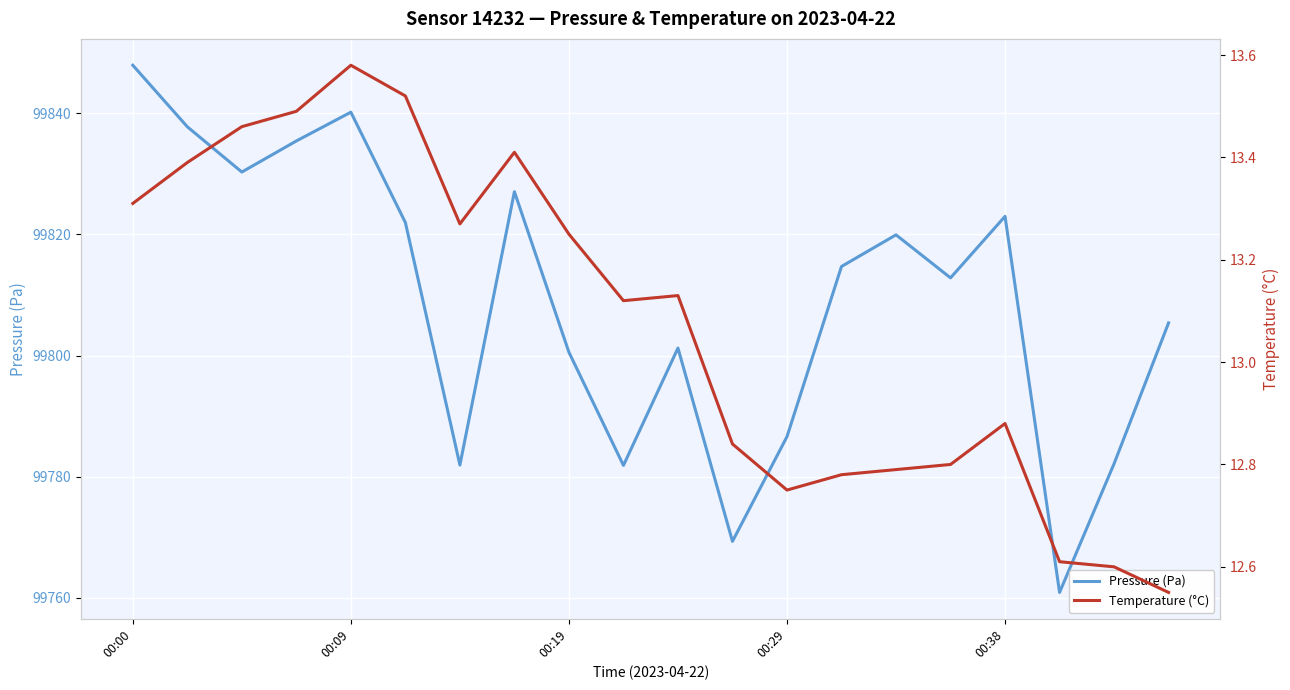

How many distinct data groups are displayed?

2